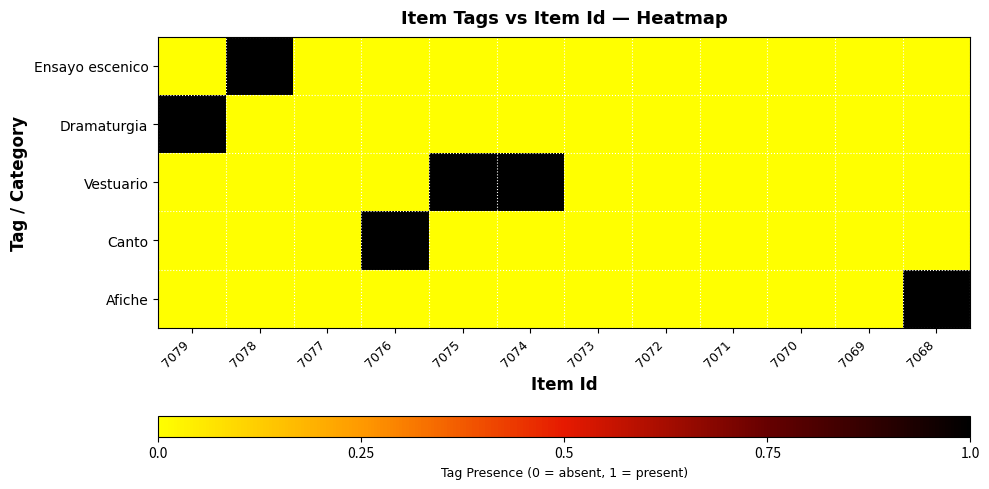

How many series are shown in this chart?

5